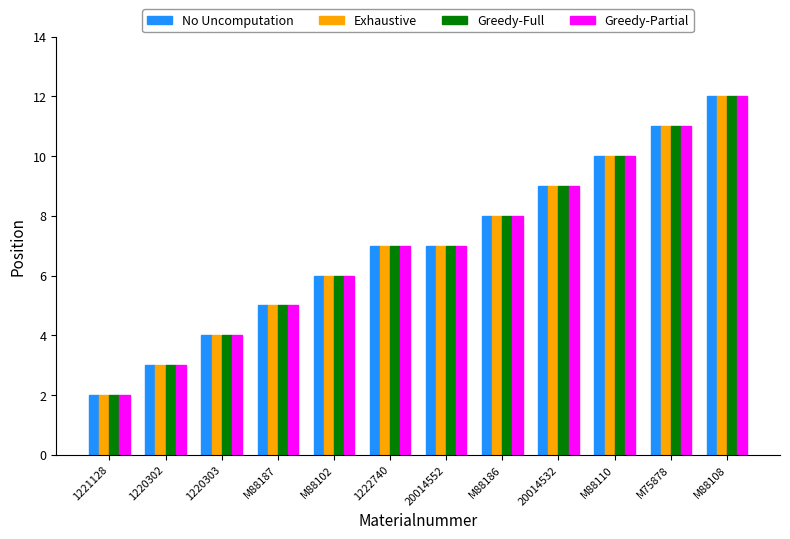

Is the value of No Uncomputation at M88187 greater than the value of Greedy-Full at M88186?

No